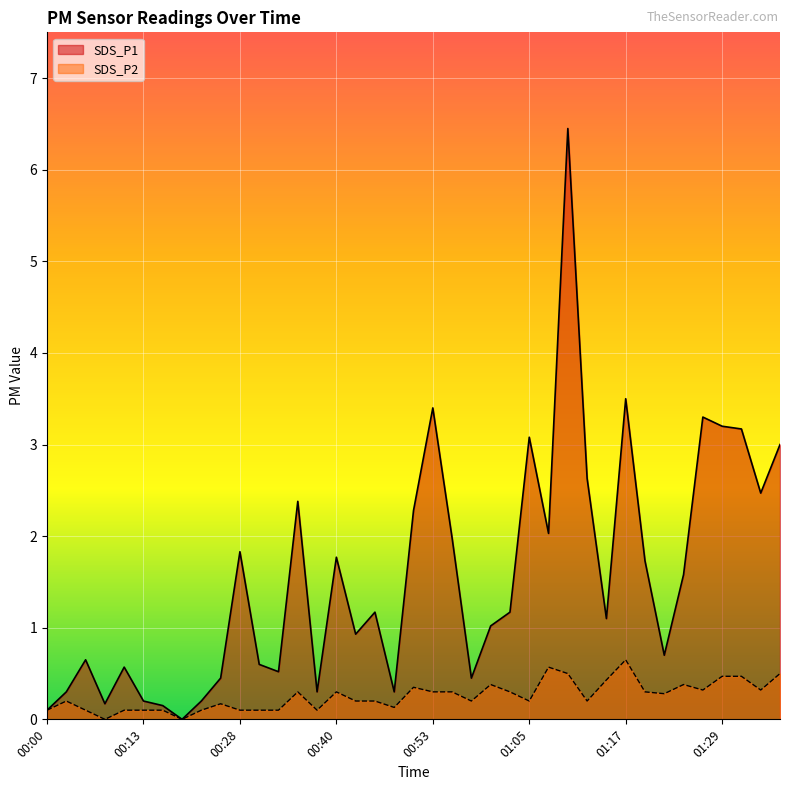

What position from the right is 00:28?

29